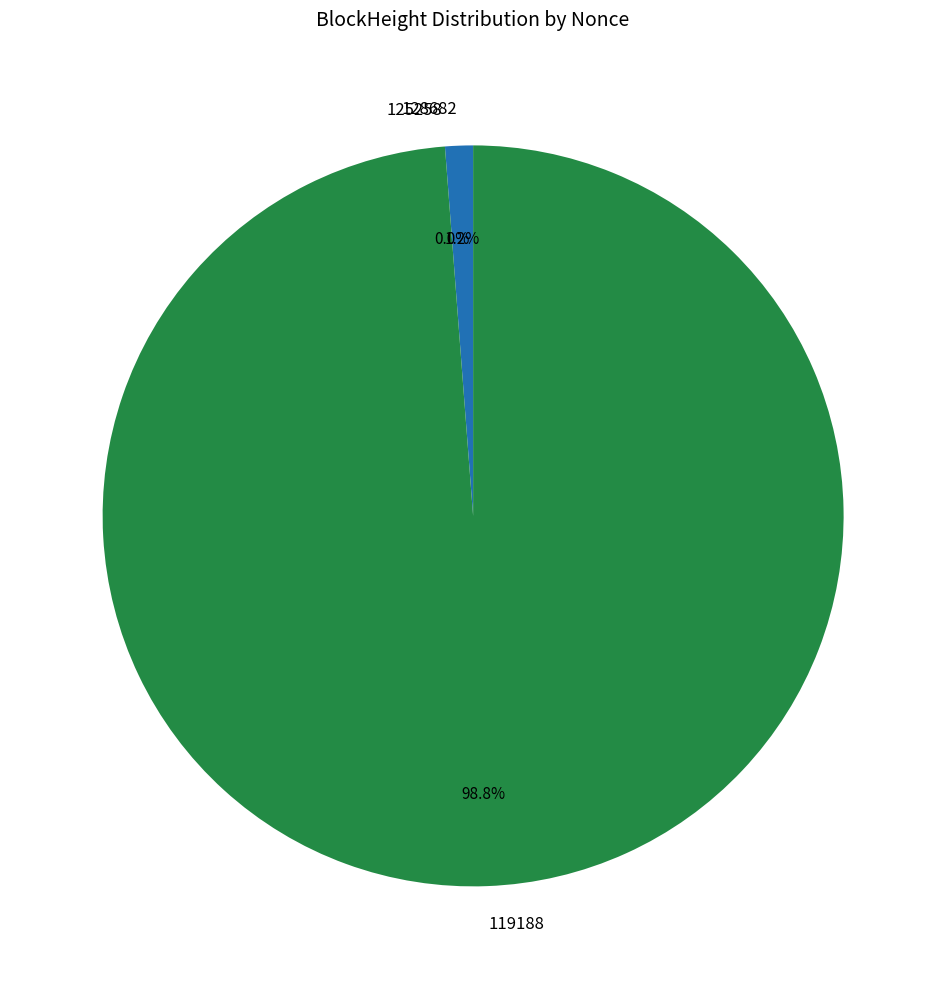

Is 125258 the majority of the pie?

No